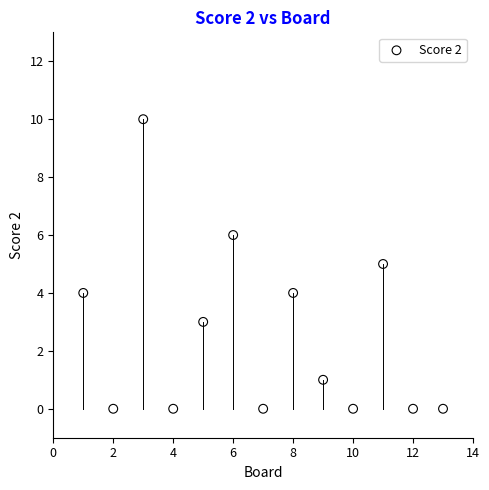

What is the range of X values (max minus min)?

12